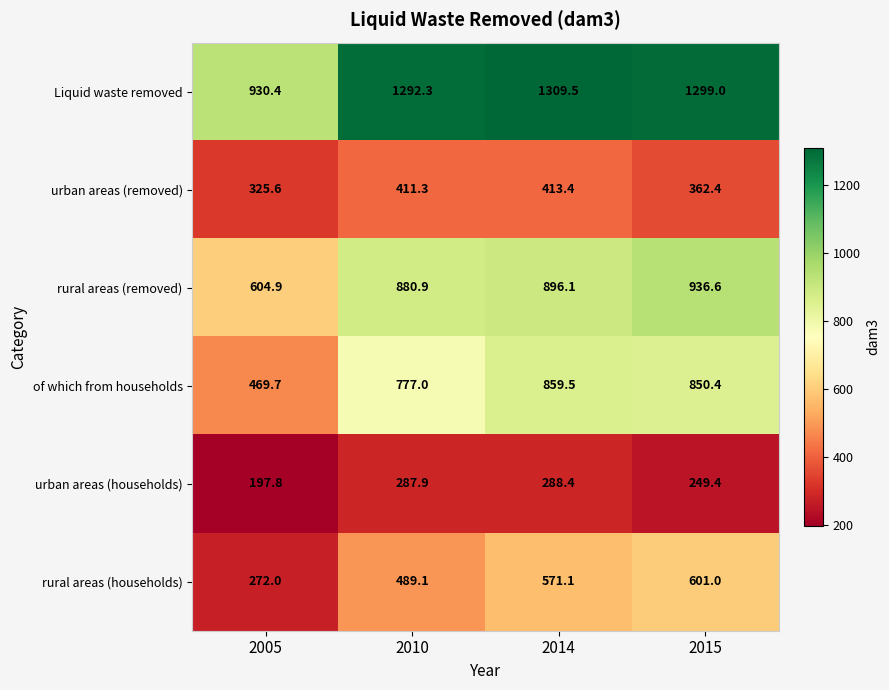

What is the smallest value displayed?

197.8